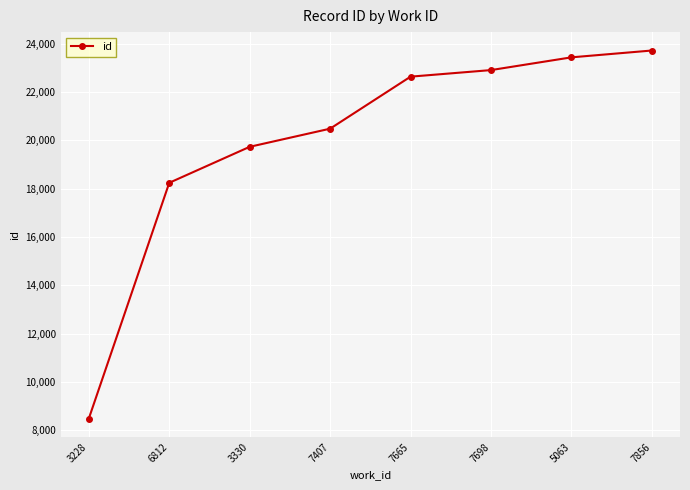

List the labels in order of value, largest first.

7856, 5063, 7698, 7665, 7407, 3330, 6812, 3228